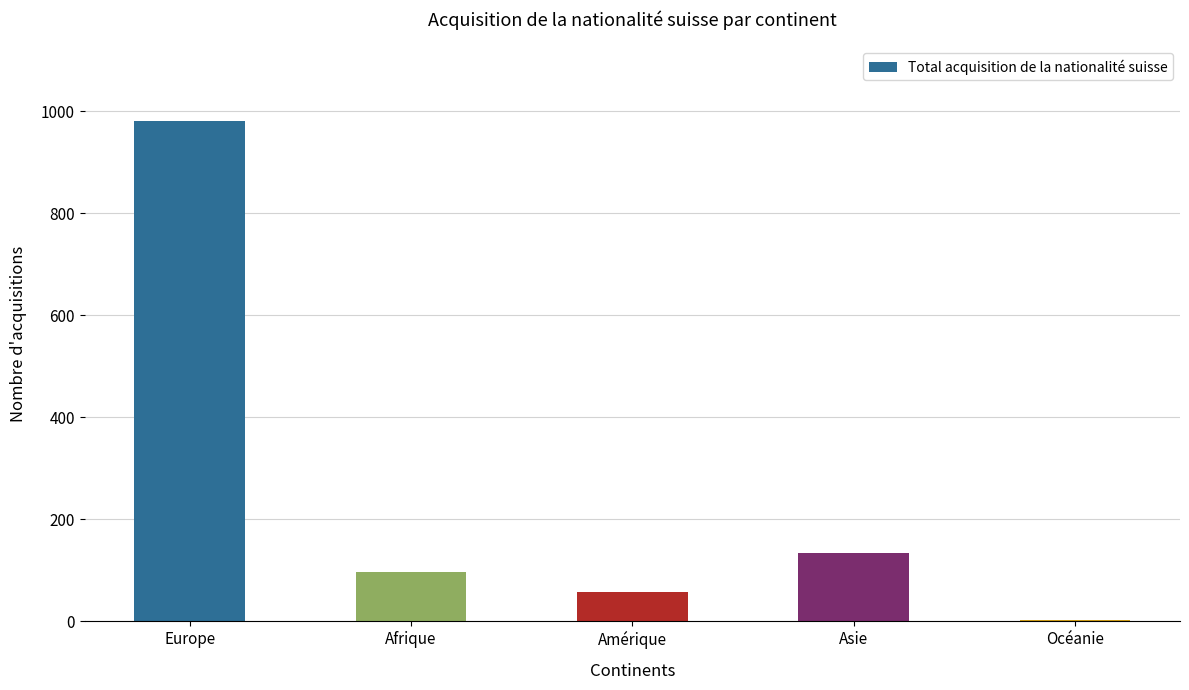

Which category has the highest value across all series?

Europe